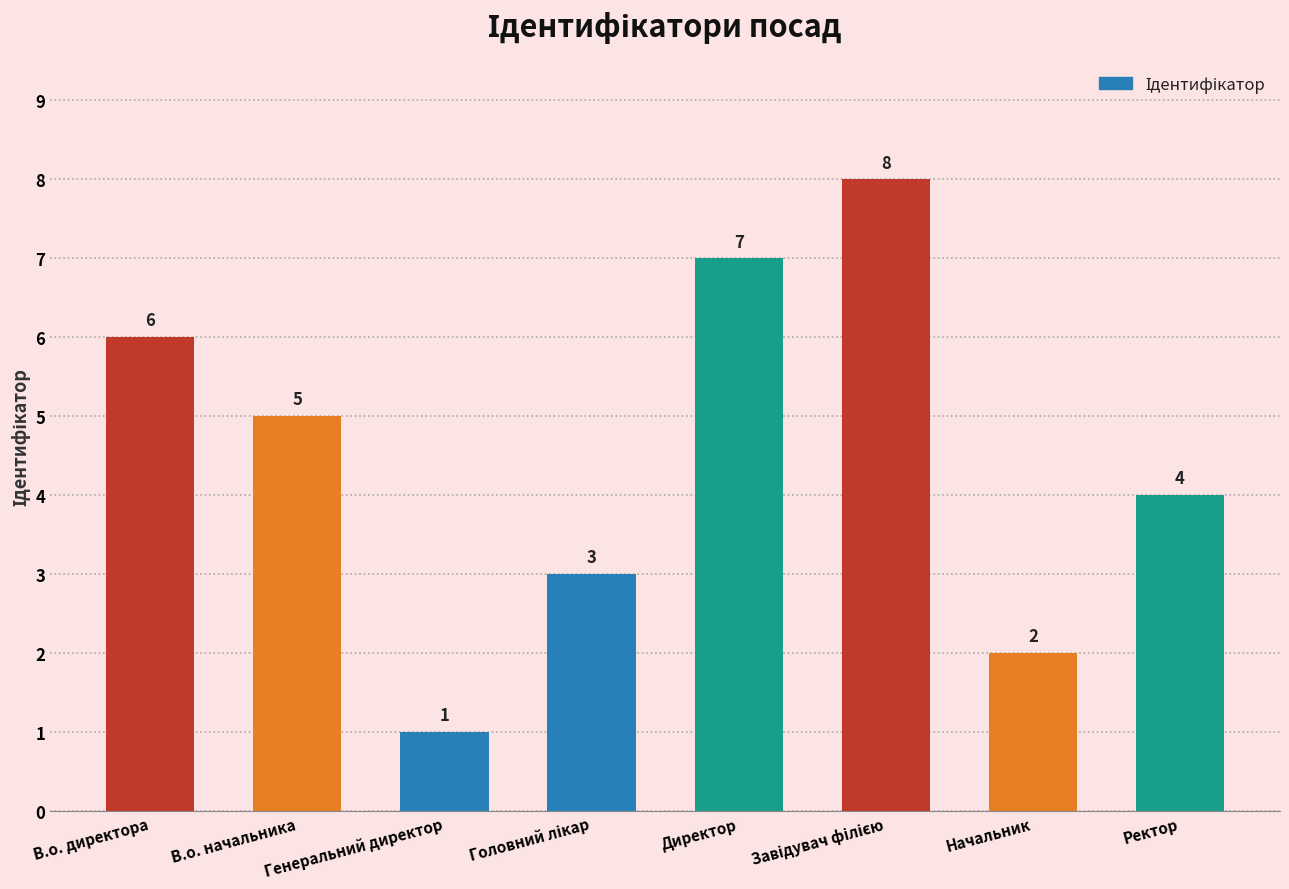

Is it true that the value at В.о. начальника is 5?

True